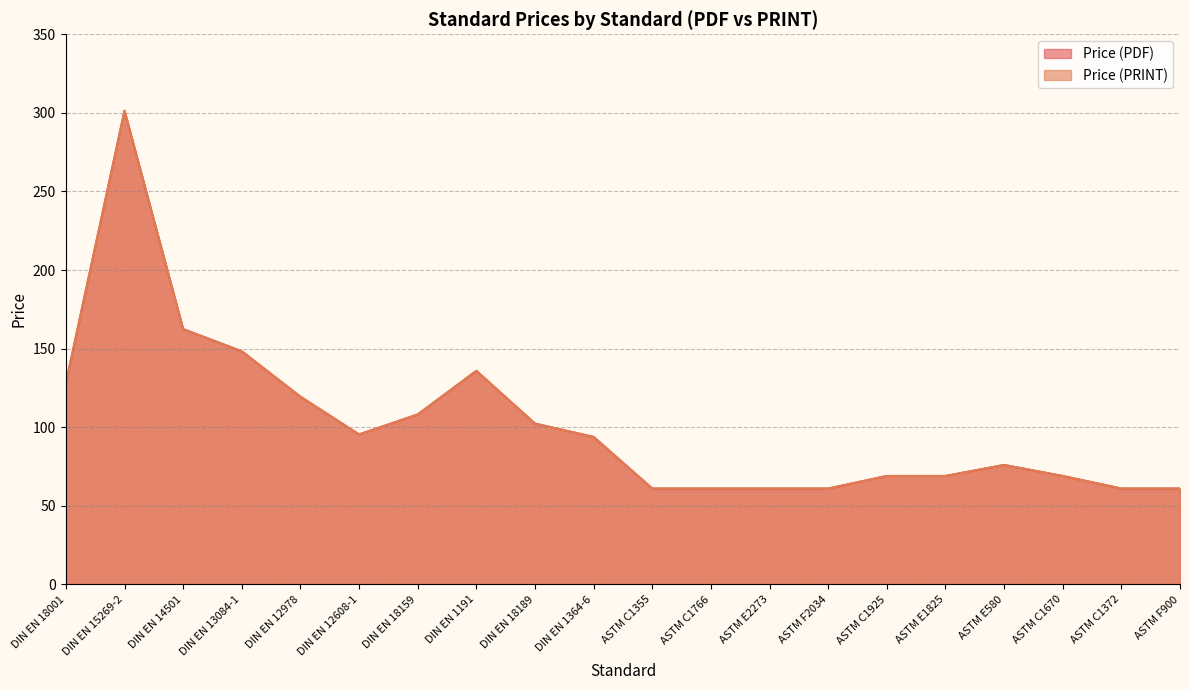

Read the Price (PRINT) value at DIN EN 14501.

162.4